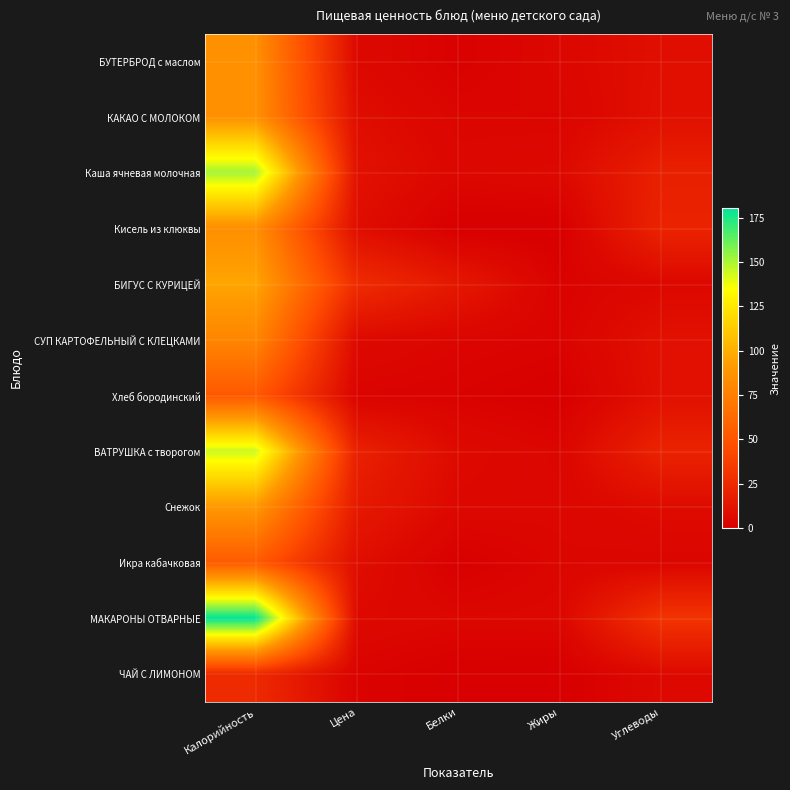

At how many categories does at least one series exceed 87?

1